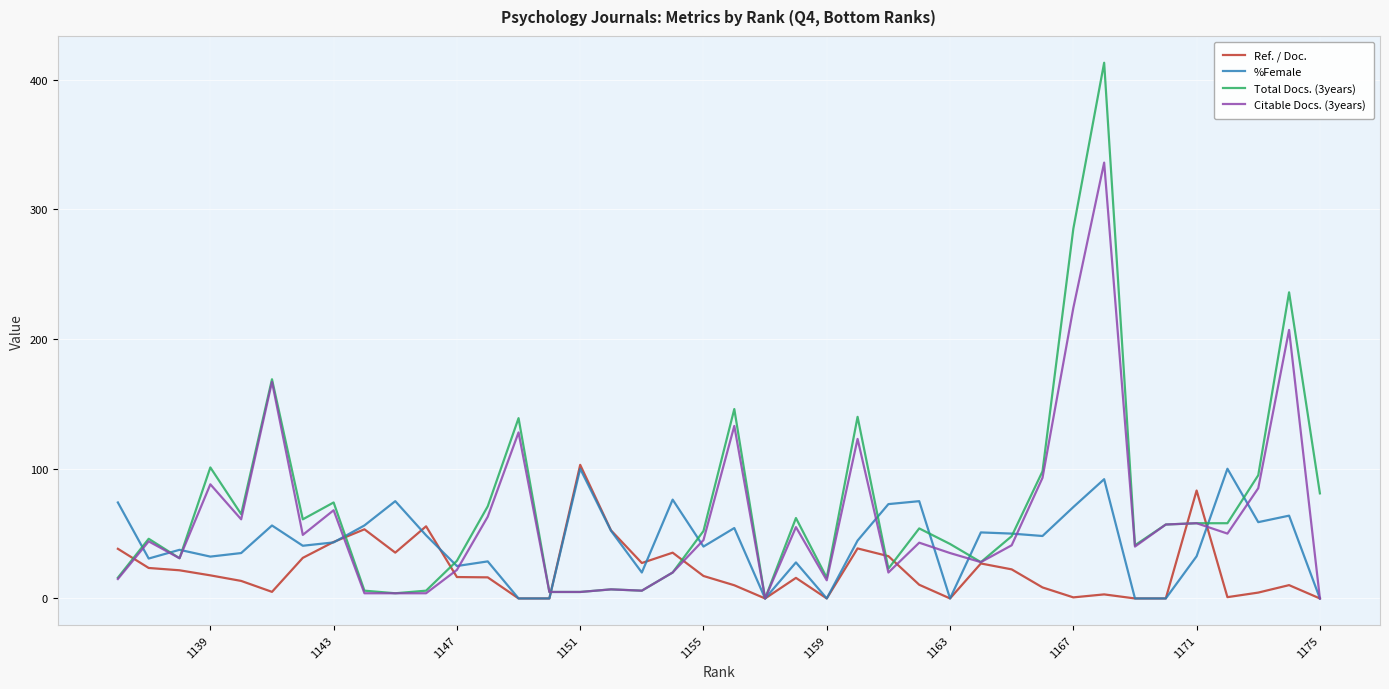

The value of Citable Docs. (3years) at 33 is 19.4. True or false?

False